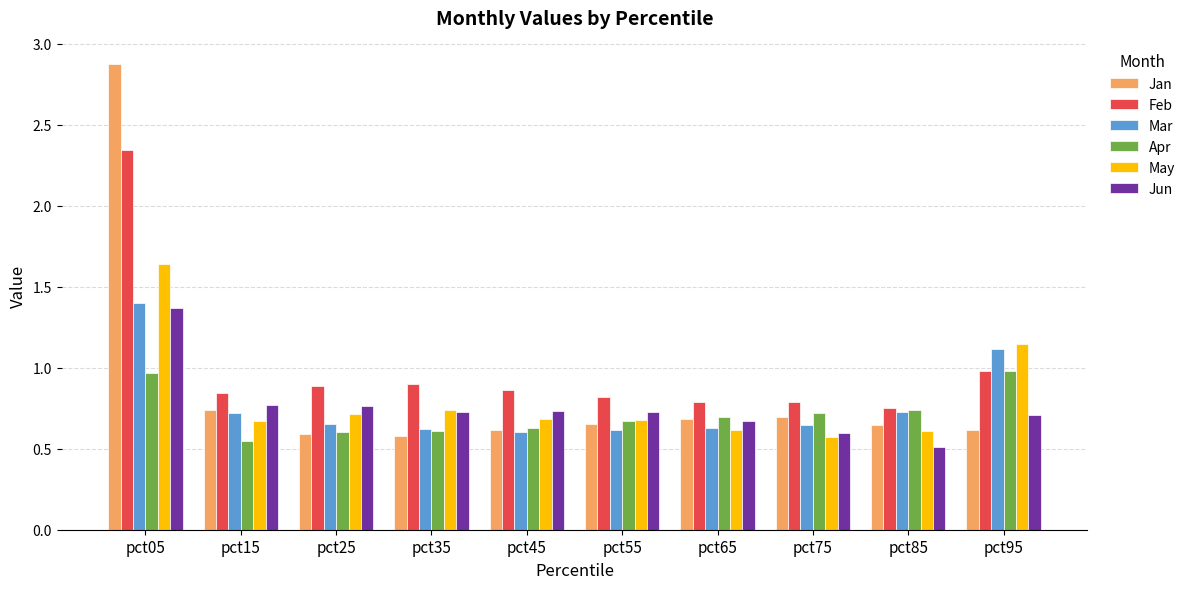

Which category has the highest value in the Jan series?

pct05